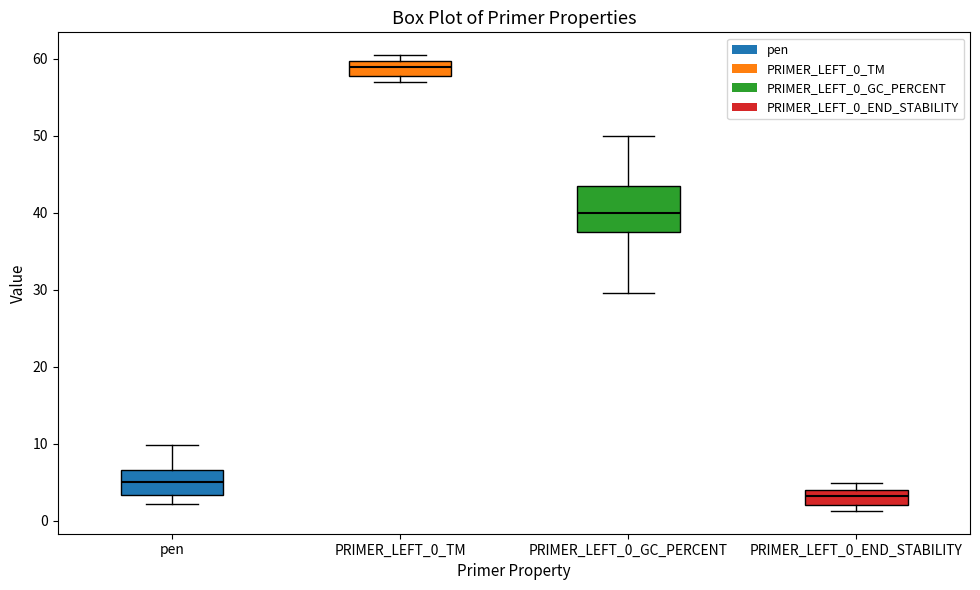

Comparing the boxes themselves (not the whiskers), which one is the tallest?

PRIMER_LEFT_0_GC_PERCENT